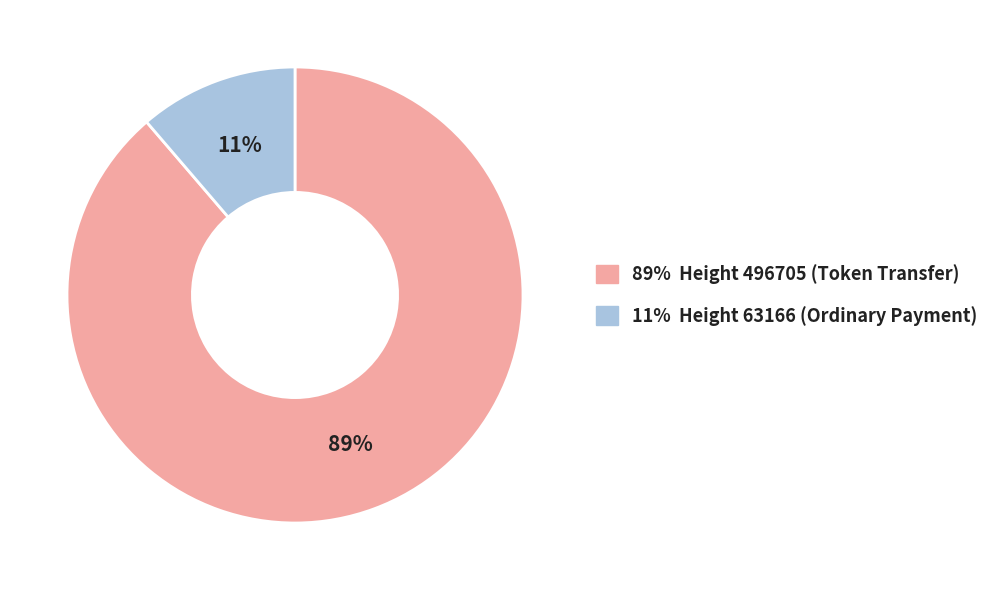

Between 89% Height 496705 (Token Transfer) and 11% Height 63166 (Ordinary Payment), which is larger?

89% Height 496705 (Token Transfer)